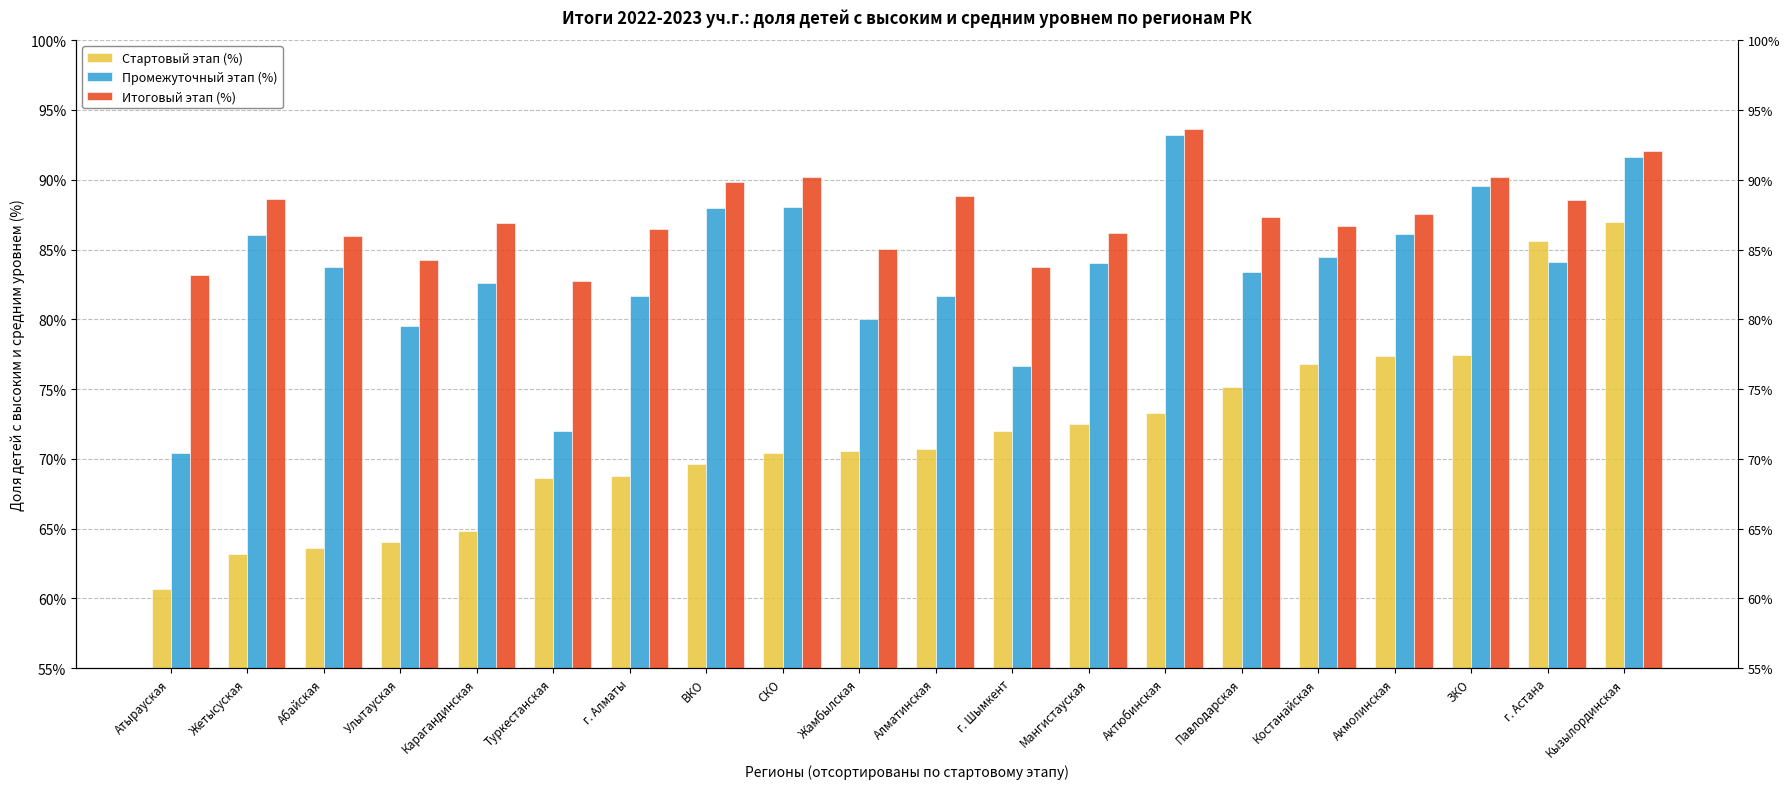

Which series has the largest total across all categories?

Итоговый этап (%)